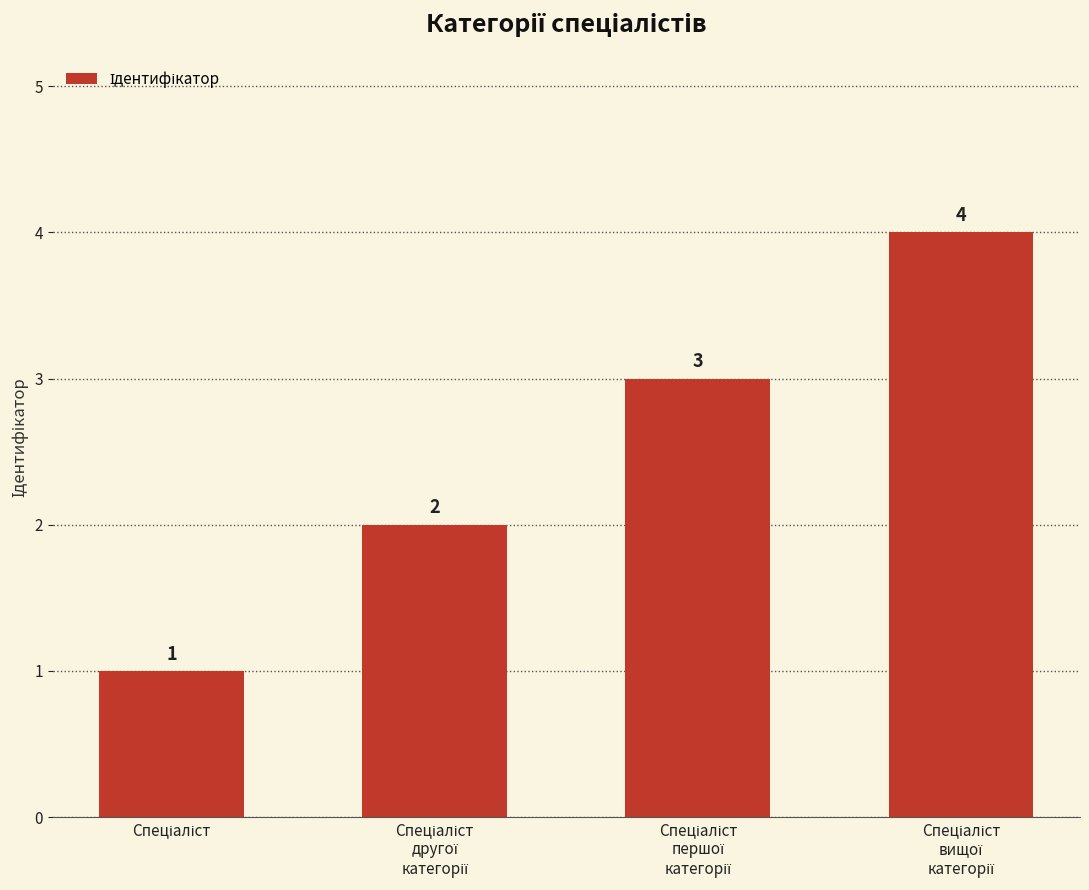

What is the difference between the maximum and second lowest values?

2